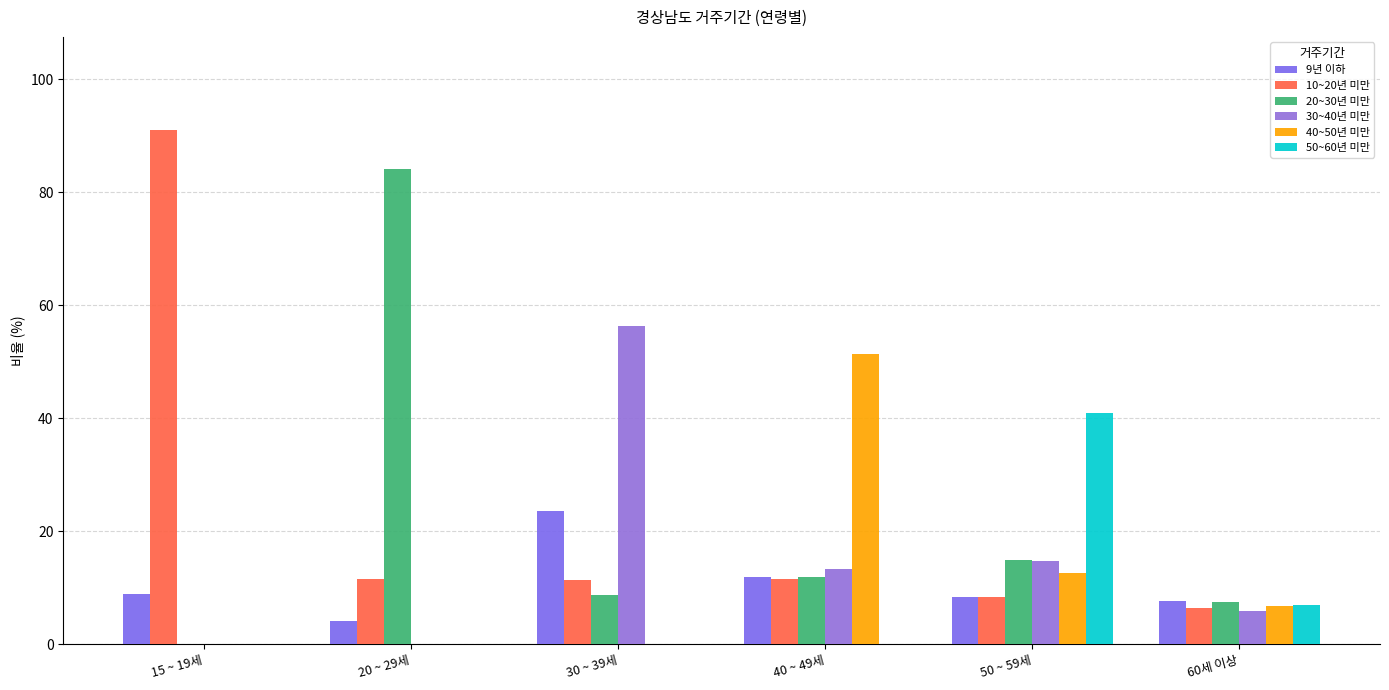

What is the maximum value for 20~30년 미만?

84.2